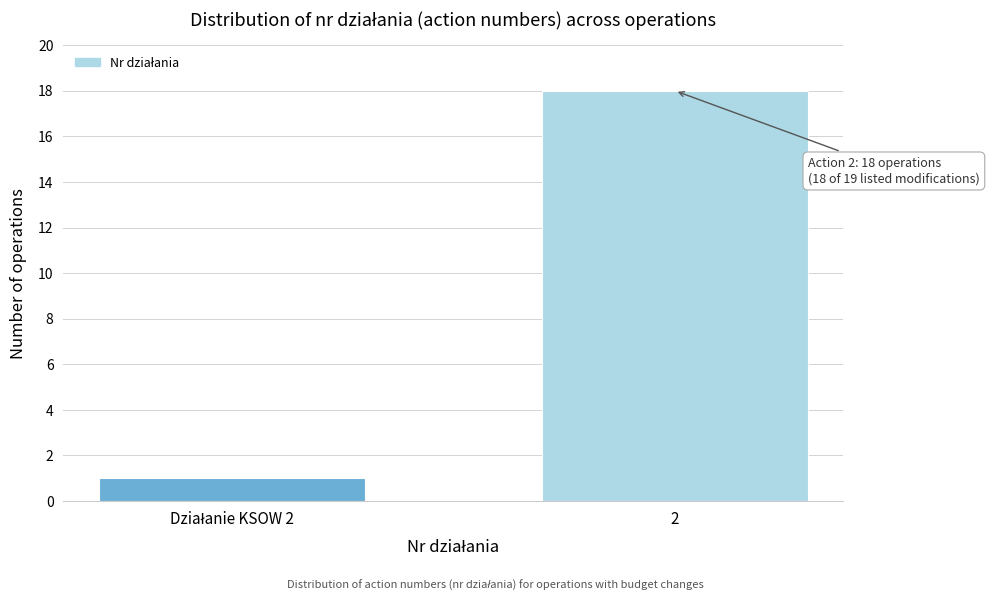

Reading left to right, list all the values displayed in this chart.

1	18